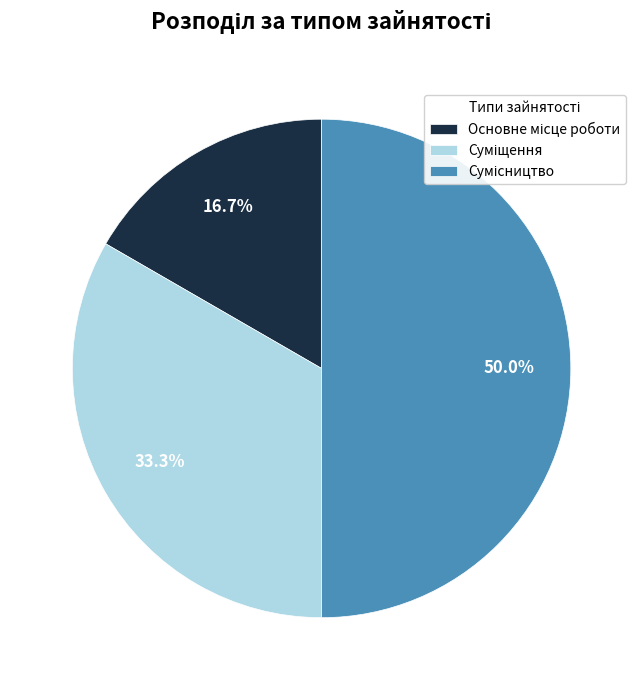

What is the largest slice in the pie chart?

Сумісництво